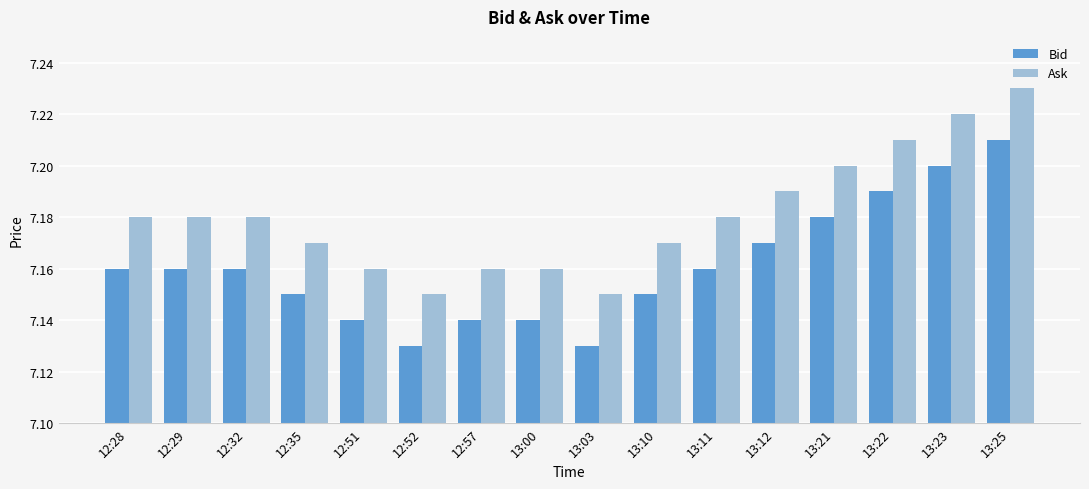

How many bars are there in total?

32